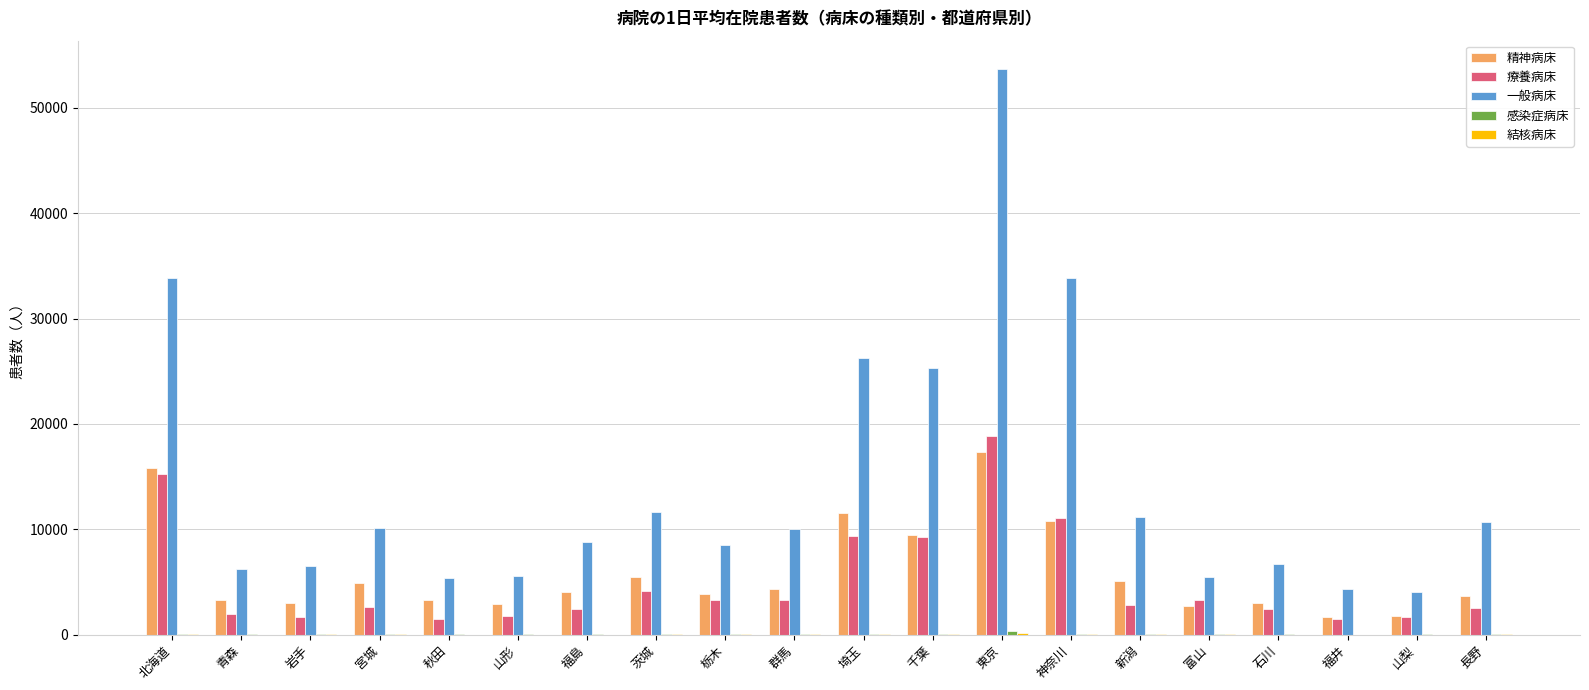

Which series has the largest total across all categories?

一般病床